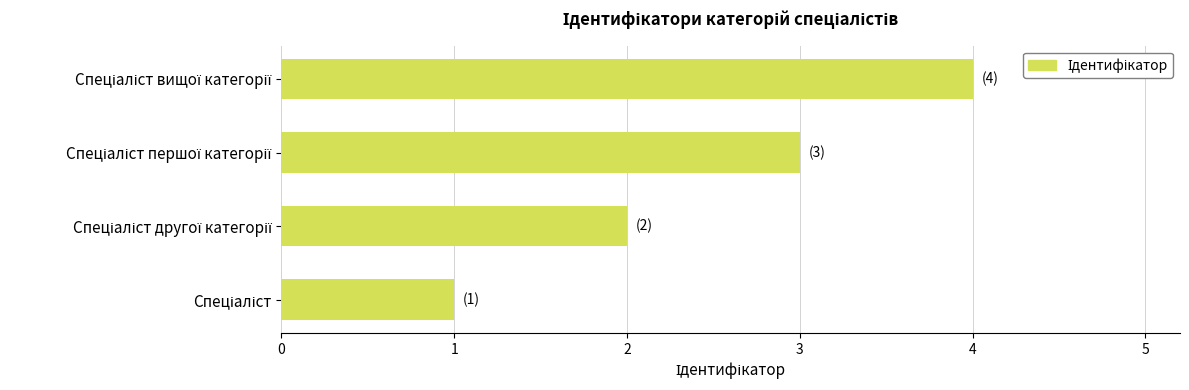

What is the sum of all values?

10